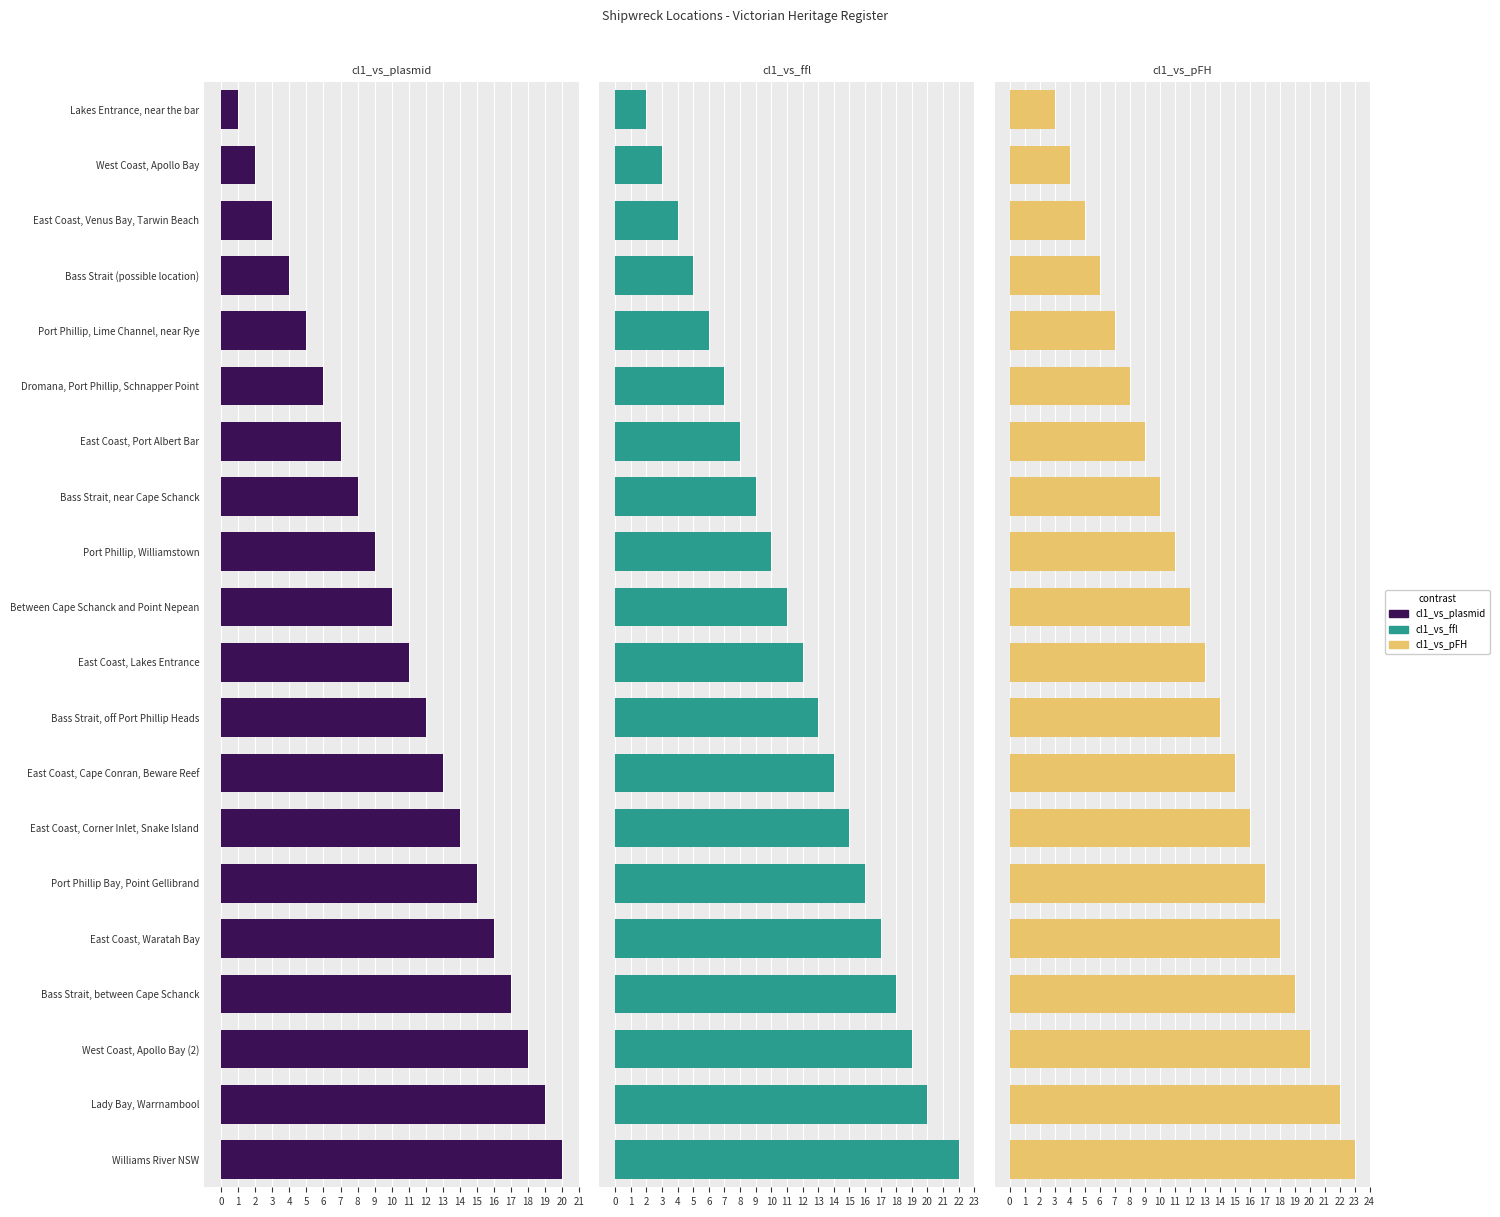

Are the bars horizontal?

Yes